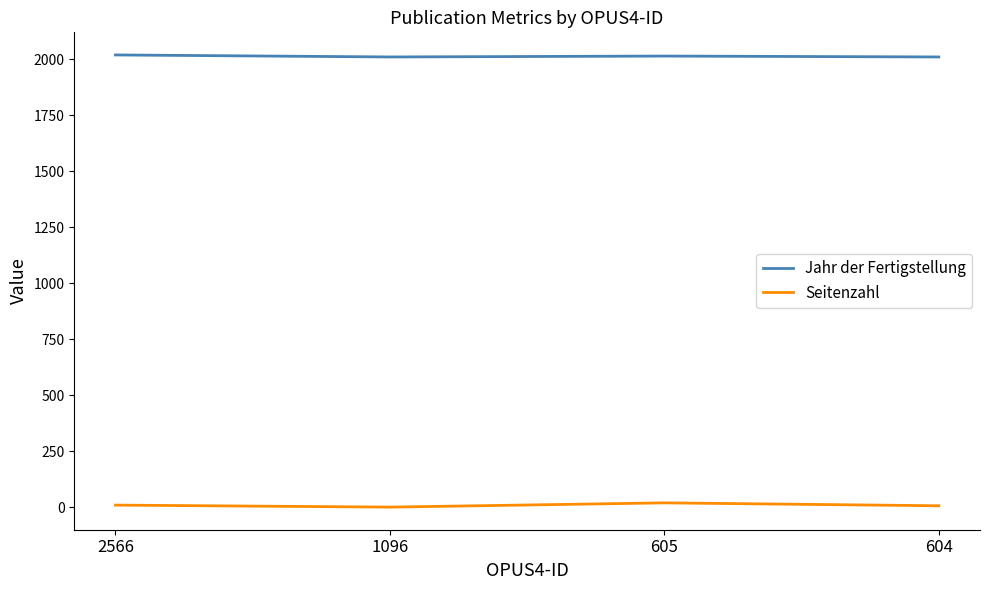

What are all the series names shown in the legend?

Jahr der Fertigstellung, Seitenzahl